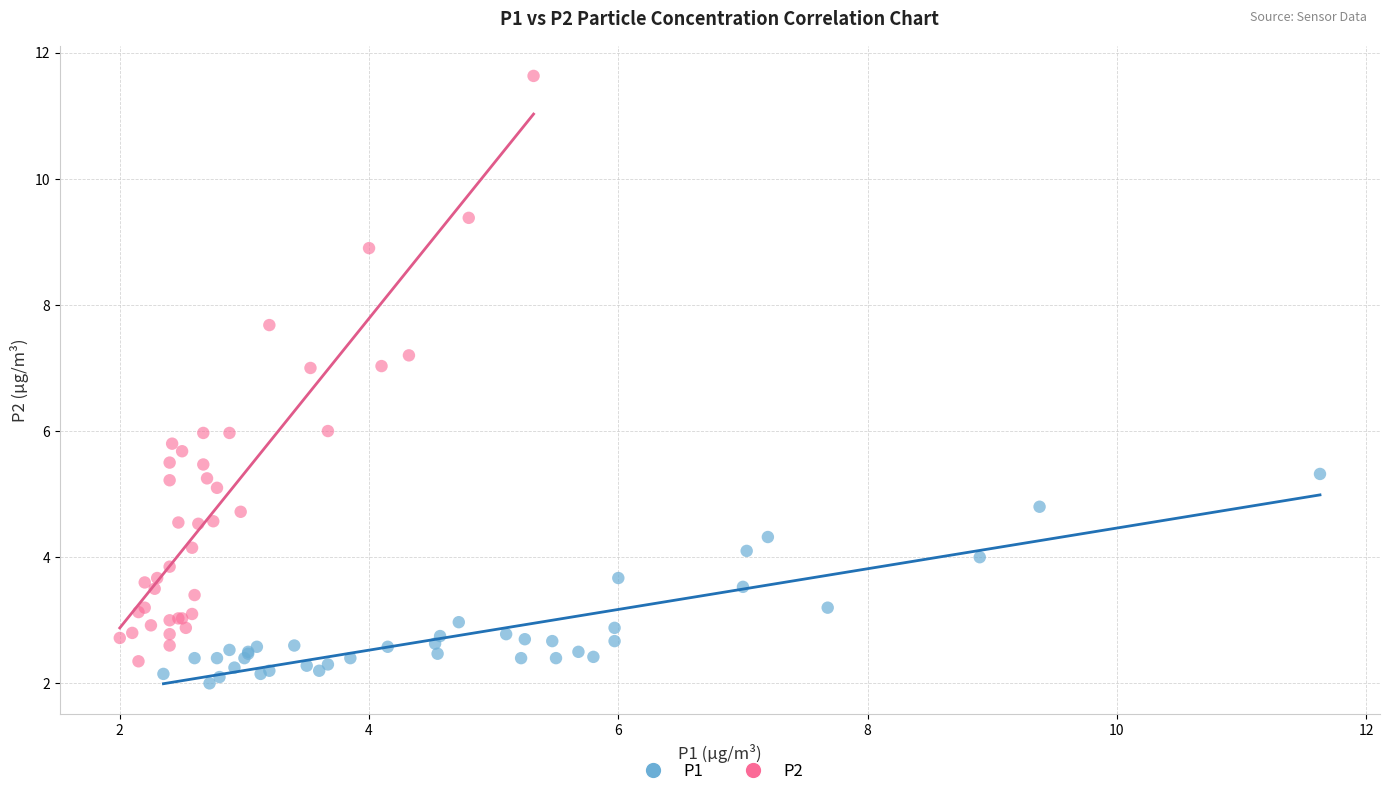

Which series has the widest spread of Y values?

P2